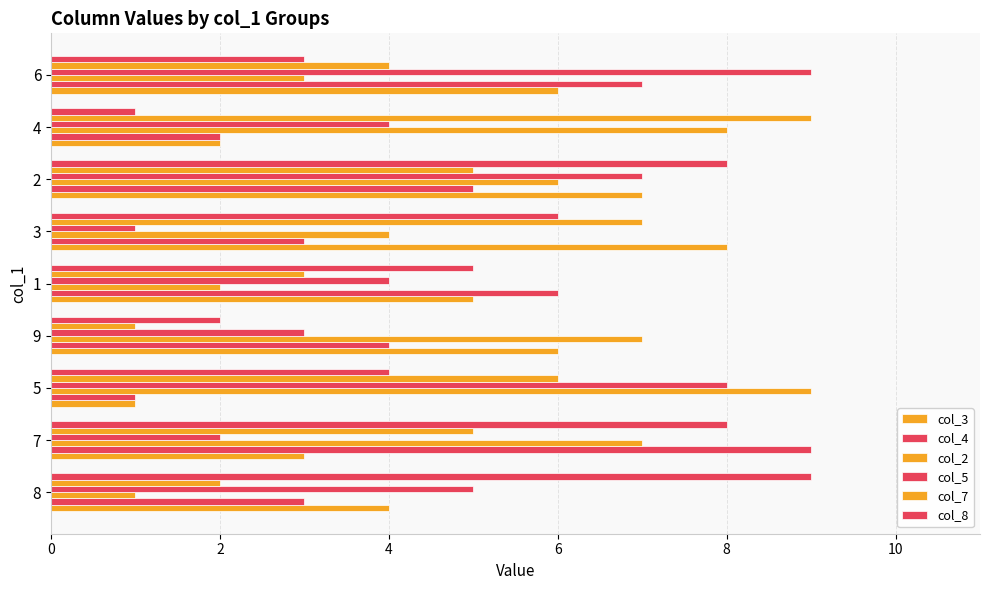

Where is col_7 nearest to the value 5?

7